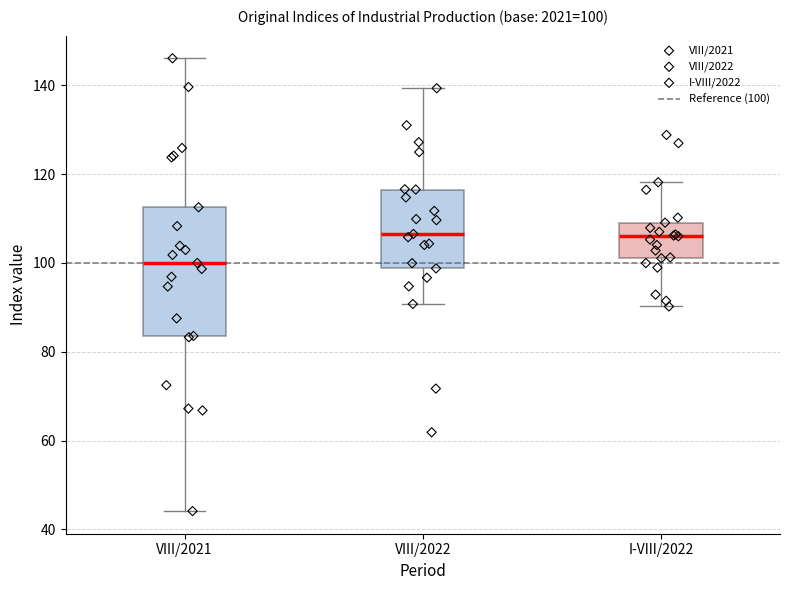

Which box is the tallest, from its lower edge to its upper edge?

VIII/2021